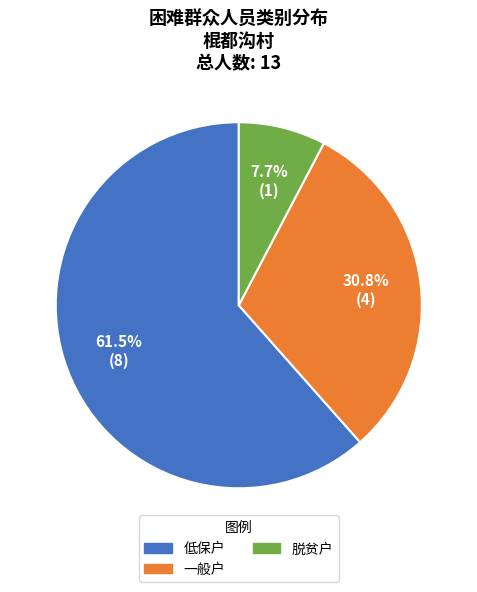

How many segments does this pie chart have?

3